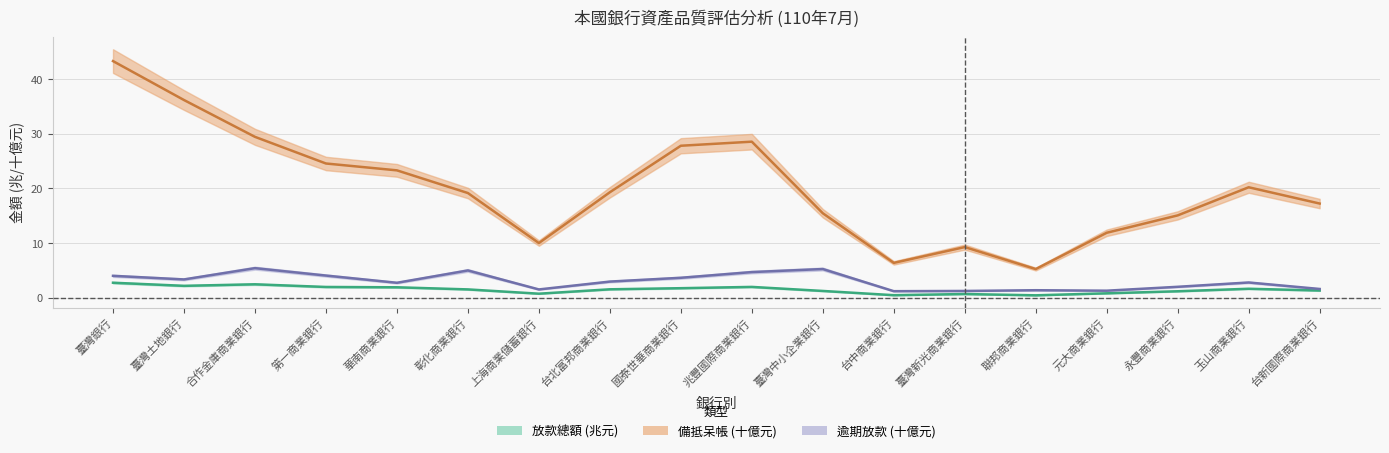

What is the sum of all 逾期放款總額(百萬元) values?

54.3